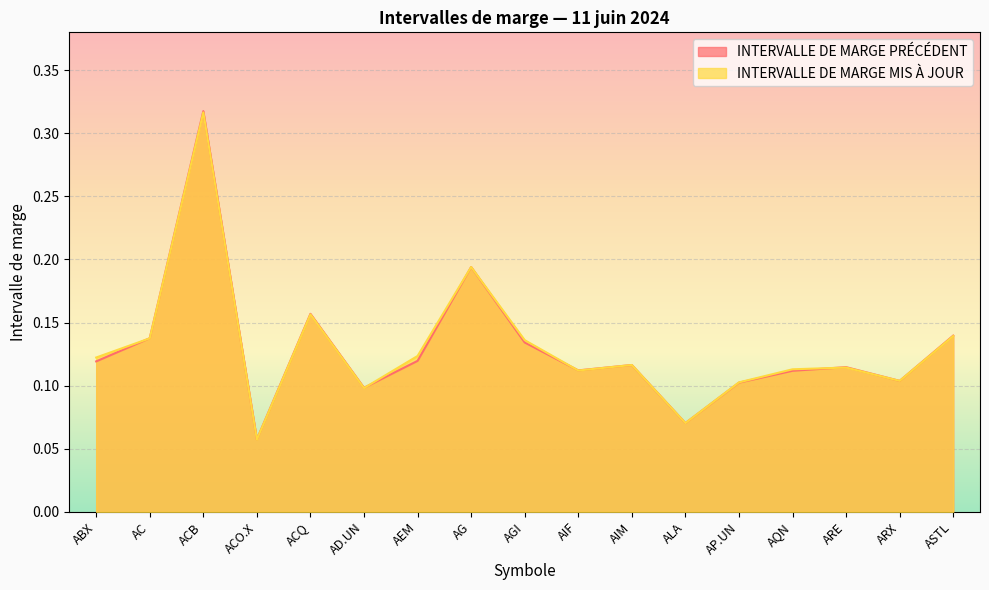

Reading left to right, transcribe all the data shown in this chart.

INTERVALLE DE MARGE PRÉCÉDENT: ABX=0.1	AC=0.1	ACB=0.3	ACO.X=0.1	ACQ=0.2	AD.UN=0.1	AEM=0.1	AG=0.2	AGI=0.1	AIF=0.1	AIM=0.1	ALA=0.1	AP.UN=0.1	AQN=0.1	ARE=0.1	ARX=0.1	ASTL=0.1
INTERVALLE DE MARGE MIS À JOUR: ABX=0.1	AC=0.1	ACB=0.3	ACO.X=0.1	ACQ=0.2	AD.UN=0.1	AEM=0.1	AG=0.2	AGI=0.1	AIF=0.1	AIM=0.1	ALA=0.1	AP.UN=0.1	AQN=0.1	ARE=0.1	ARX=0.1	ASTL=0.1